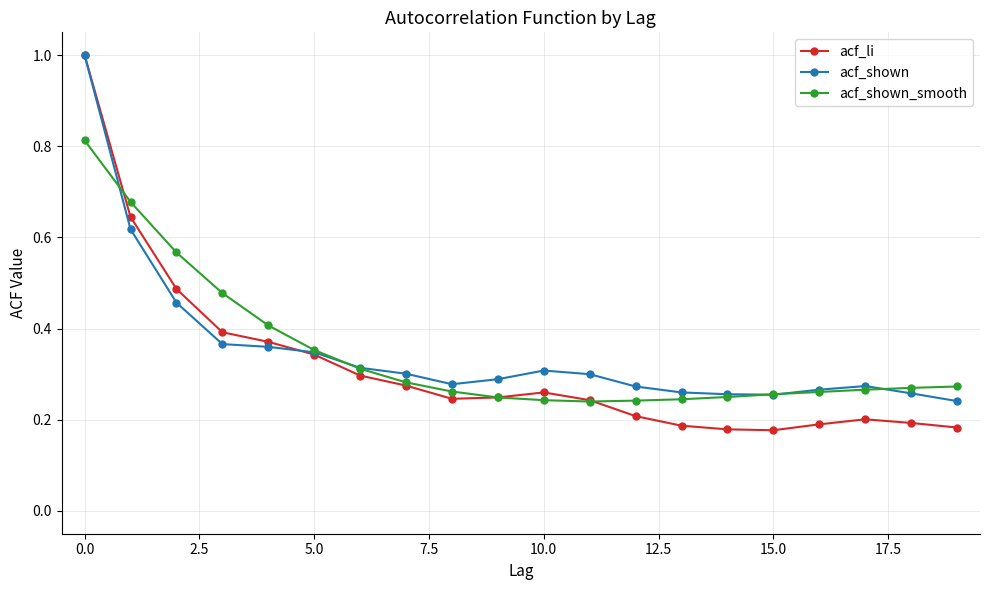

At how many categories does at least one series exceed 0?

20